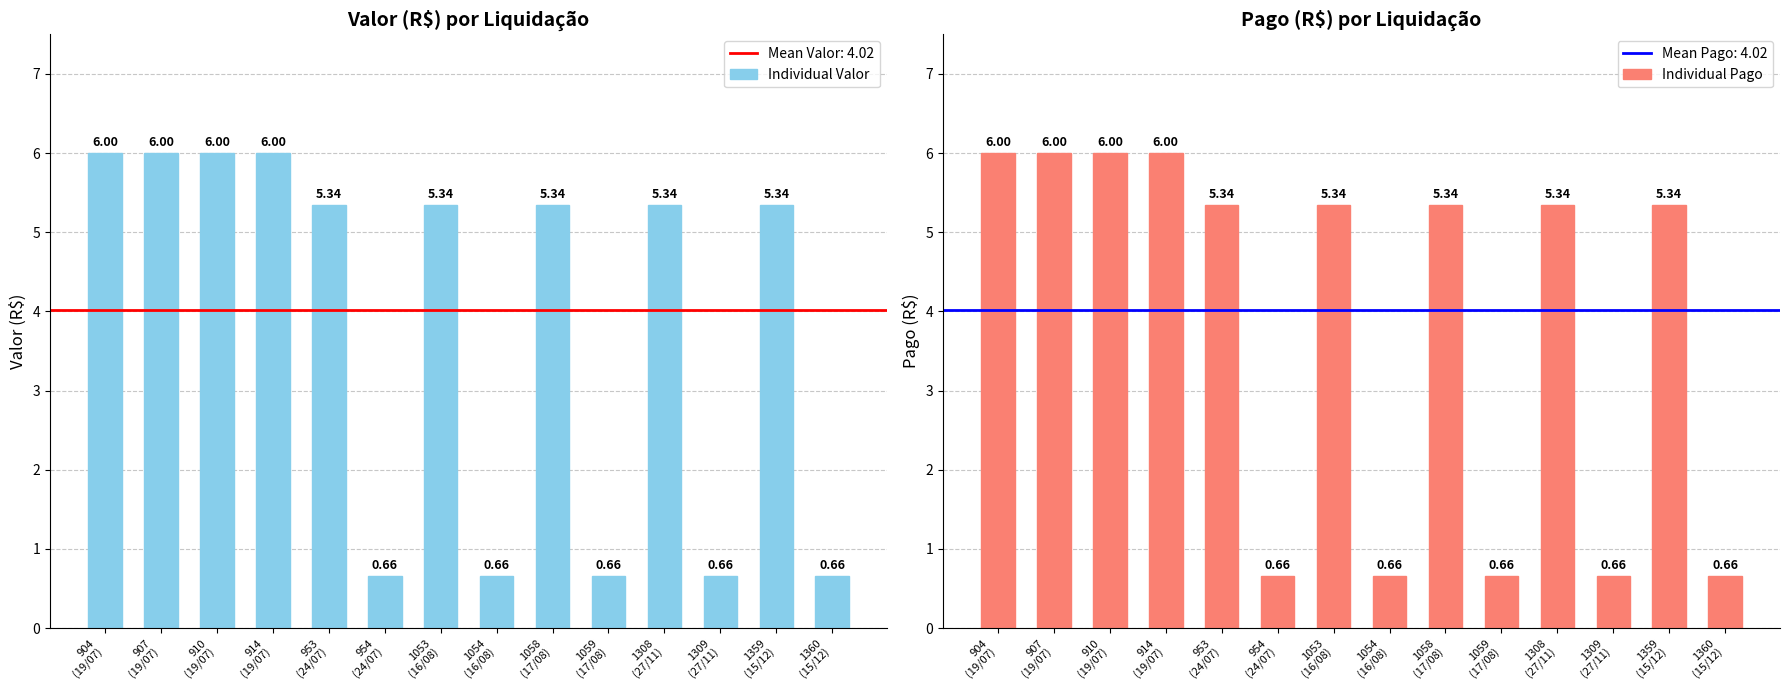

What is the minimum value for Individual Pago?

0.7